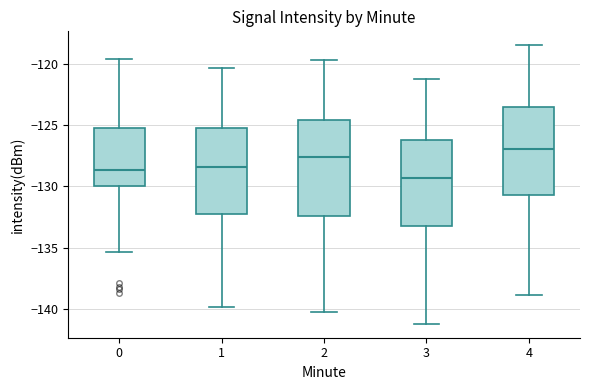

Where does the upper whisker of the box at x = 1 end on the y-axis? The values are not printed on the chart, so give them approximately, as read against the axis.

-120.5